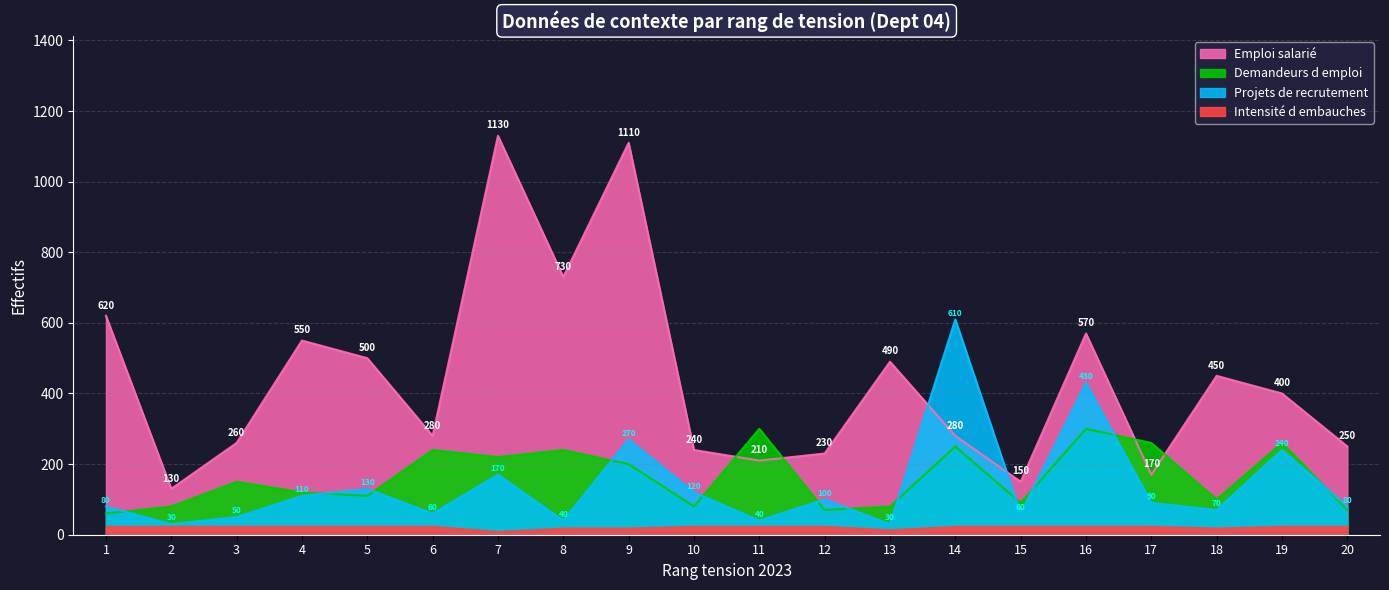

What is the total value across all series at 17?

520